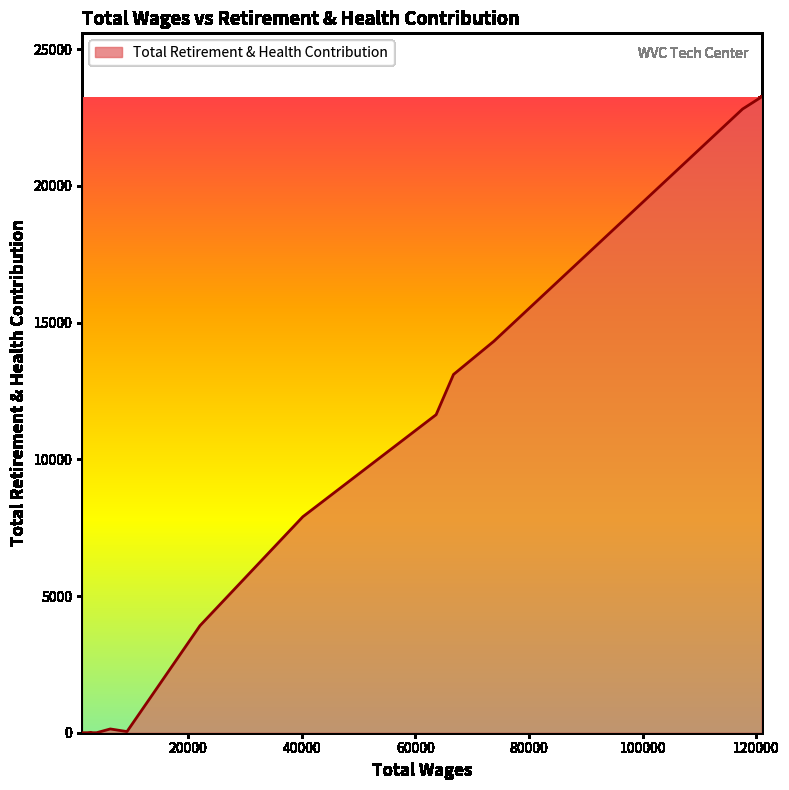

What is the maximum value shown in the chart?

23254